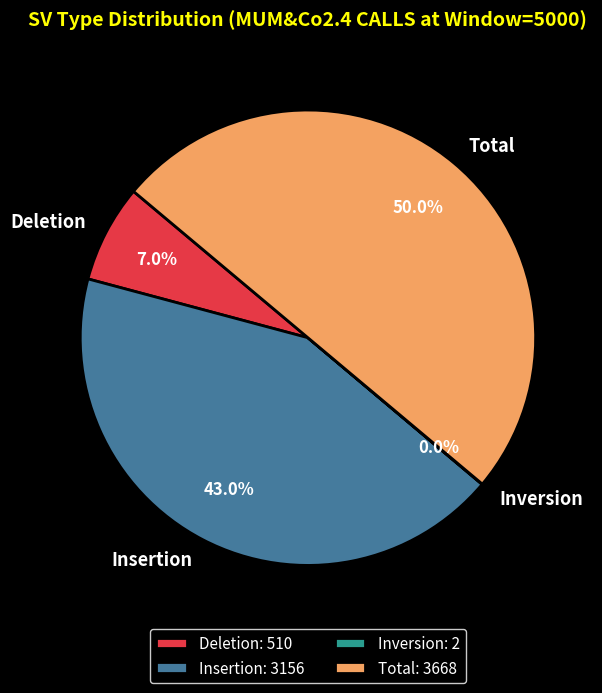

To the nearest percent, what is the difference between the largest and smallest slice percentages?

50%